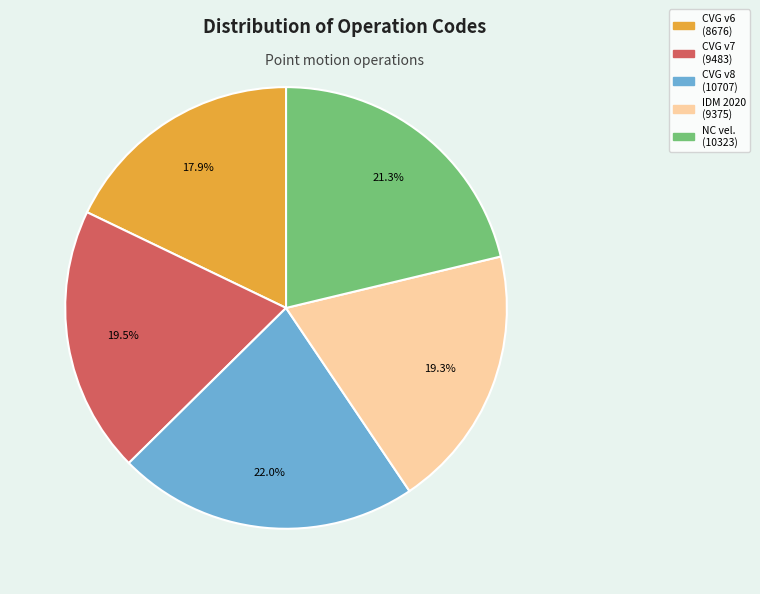

Is there any slice that represents more than half of the pie?

No